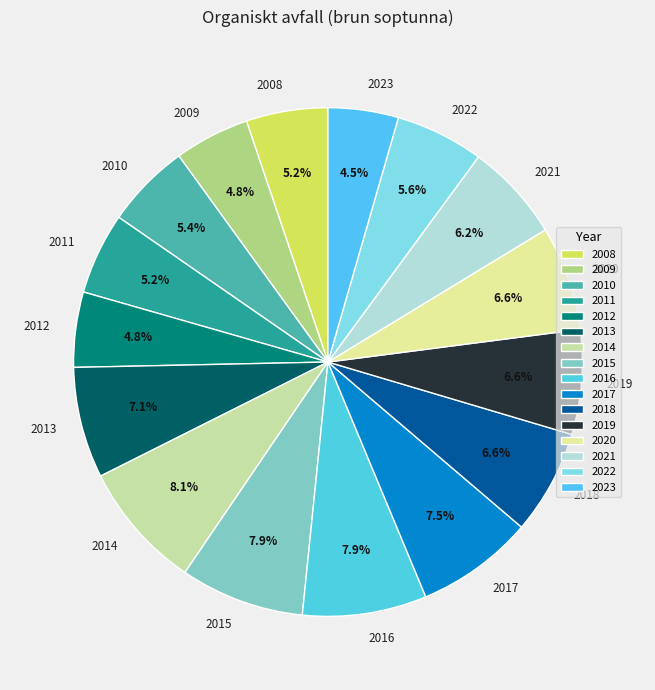

Approximately how many times larger is the value at 2023 compared to 2013?

0.6